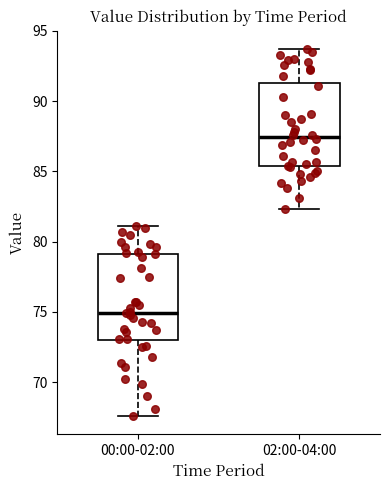

Where is the upper edge of the box for 02:00-04:00 on the y-axis? The values are not printed on the chart, so give them approximately, as read against the axis.

91.5